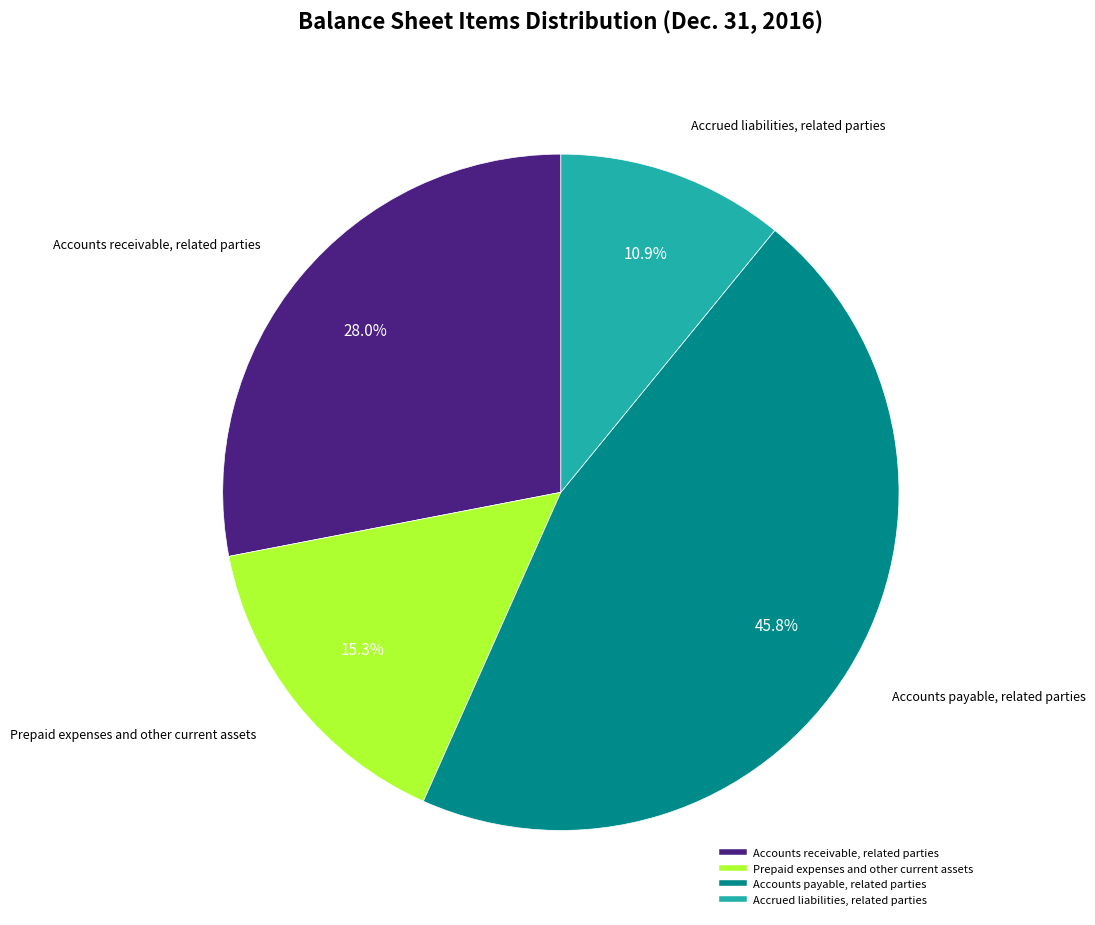

To the nearest percent, what is the combined percentage of Prepaid expenses and other current assets and Accounts receivable, related parties?

43%